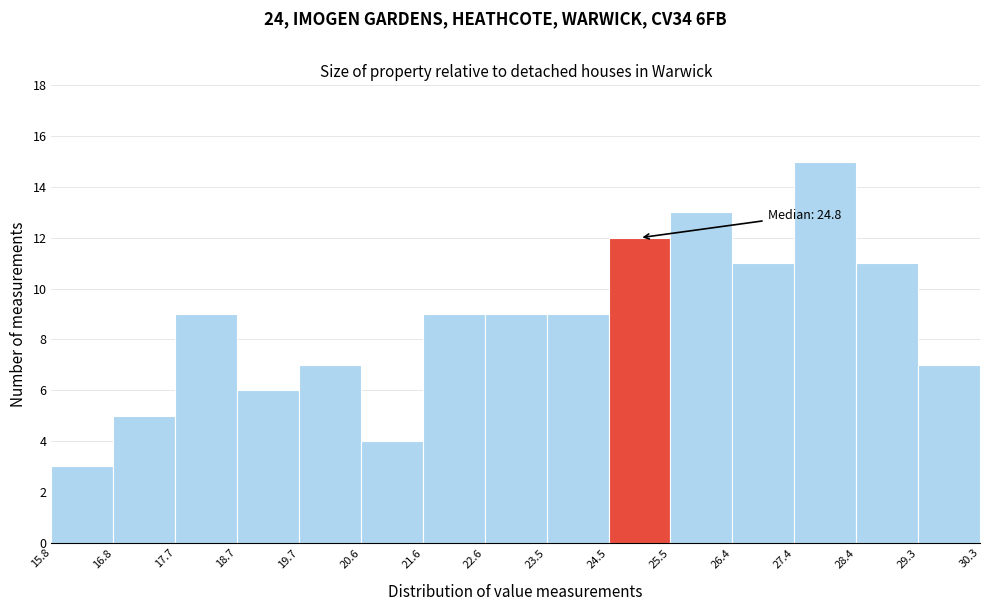

Over which range of the x-axis is the bar tallest?

27.4 to 28.4